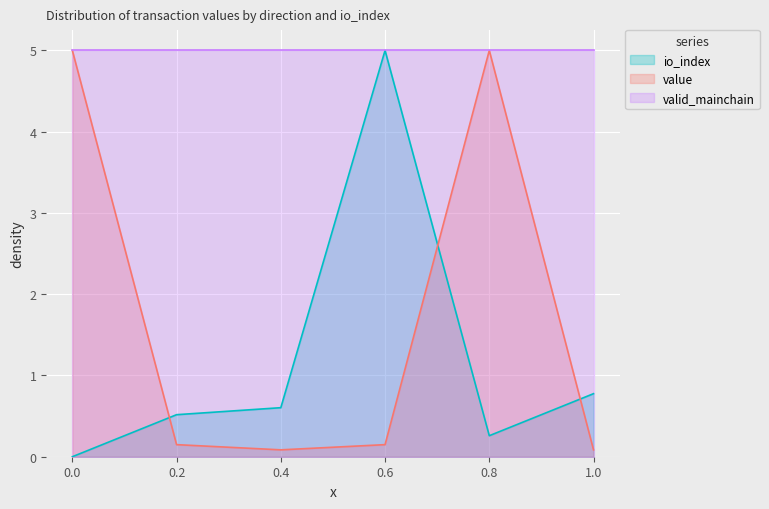

The value of value at 0.4 is 0.1. True or false?

True